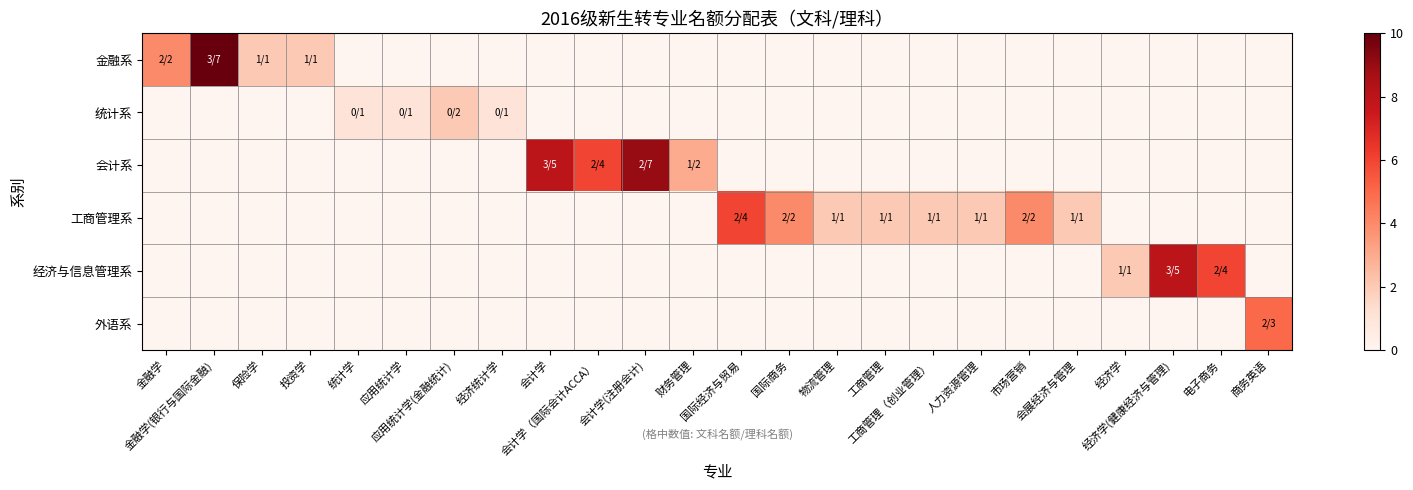

Reading right to left, what are all the values shown in this chart?

金融系: 商务英语=0	电子商务=0	经济学(健康经济与管理)=0	经济学=0	会展经济与管理=0	市场营销=0	人力资源管理=0	工商管理（创业管理）=0	工商管理=0	物流管理=0	国际商务=0	国际经济与贸易=0	财务管理=0	会计学(注册会计)=0	会计学（国际会计ACCA）=0	会计学=0	经济统计学=0	应用统计学(金融统计)=0	应用统计学=0	统计学=0	投资学=2	保险学=2	金融学(银行与国际金融)=10	金融学=4
统计系: 商务英语=0	电子商务=0	经济学(健康经济与管理)=0	经济学=0	会展经济与管理=0	市场营销=0	人力资源管理=0	工商管理（创业管理）=0	工商管理=0	物流管理=0	国际商务=0	国际经济与贸易=0	财务管理=0	会计学(注册会计)=0	会计学（国际会计ACCA）=0	会计学=0	经济统计学=1	应用统计学(金融统计)=2	应用统计学=1	统计学=1	投资学=0	保险学=0	金融学(银行与国际金融)=0	金融学=0
会计系: 商务英语=0	电子商务=0	经济学(健康经济与管理)=0	经济学=0	会展经济与管理=0	市场营销=0	人力资源管理=0	工商管理（创业管理）=0	工商管理=0	物流管理=0	国际商务=0	国际经济与贸易=0	财务管理=3	会计学(注册会计)=9	会计学（国际会计ACCA）=6	会计学=8	经济统计学=0	应用统计学(金融统计)=0	应用统计学=0	统计学=0	投资学=0	保险学=0	金融学(银行与国际金融)=0	金融学=0
工商管理系: 商务英语=0	电子商务=0	经济学(健康经济与管理)=0	经济学=0	会展经济与管理=2	市场营销=4	人力资源管理=2	工商管理（创业管理）=2	工商管理=2	物流管理=2	国际商务=4	国际经济与贸易=6	财务管理=0	会计学(注册会计)=0	会计学（国际会计ACCA）=0	会计学=0	经济统计学=0	应用统计学(金融统计)=0	应用统计学=0	统计学=0	投资学=0	保险学=0	金融学(银行与国际金融)=0	金融学=0
经济与信息管理系: 商务英语=0	电子商务=6	经济学(健康经济与管理)=8	经济学=2	会展经济与管理=0	市场营销=0	人力资源管理=0	工商管理（创业管理）=0	工商管理=0	物流管理=0	国际商务=0	国际经济与贸易=0	财务管理=0	会计学(注册会计)=0	会计学（国际会计ACCA）=0	会计学=0	经济统计学=0	应用统计学(金融统计)=0	应用统计学=0	统计学=0	投资学=0	保险学=0	金融学(银行与国际金融)=0	金融学=0
外语系: 商务英语=5	电子商务=0	经济学(健康经济与管理)=0	经济学=0	会展经济与管理=0	市场营销=0	人力资源管理=0	工商管理（创业管理）=0	工商管理=0	物流管理=0	国际商务=0	国际经济与贸易=0	财务管理=0	会计学(注册会计)=0	会计学（国际会计ACCA）=0	会计学=0	经济统计学=0	应用统计学(金融统计)=0	应用统计学=0	统计学=0	投资学=0	保险学=0	金融学(银行与国际金融)=0	金融学=0